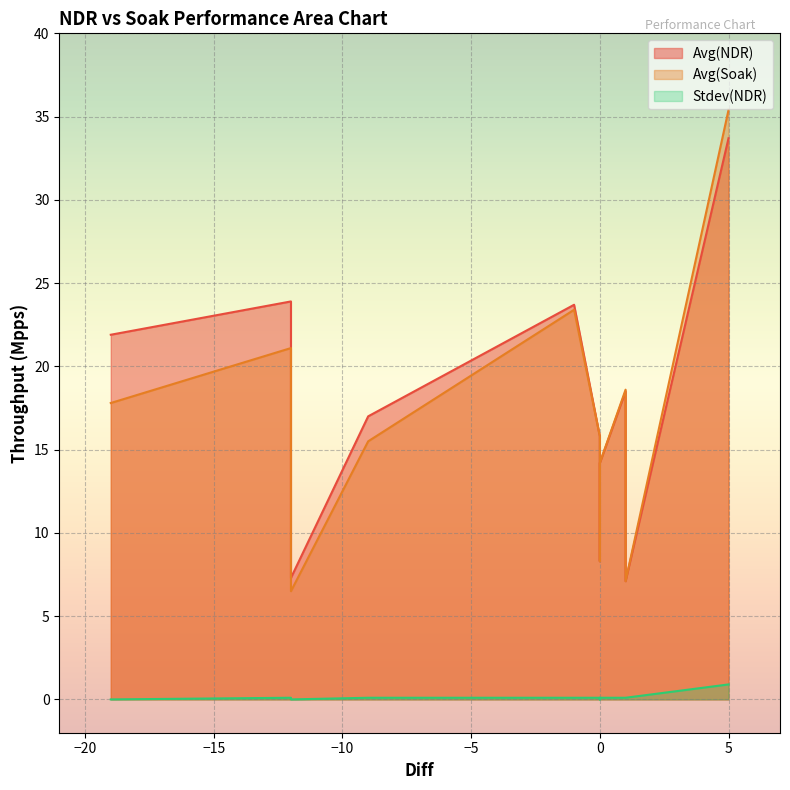

The value of Avg(NDR) at 1 is 12.6. True or false?

False